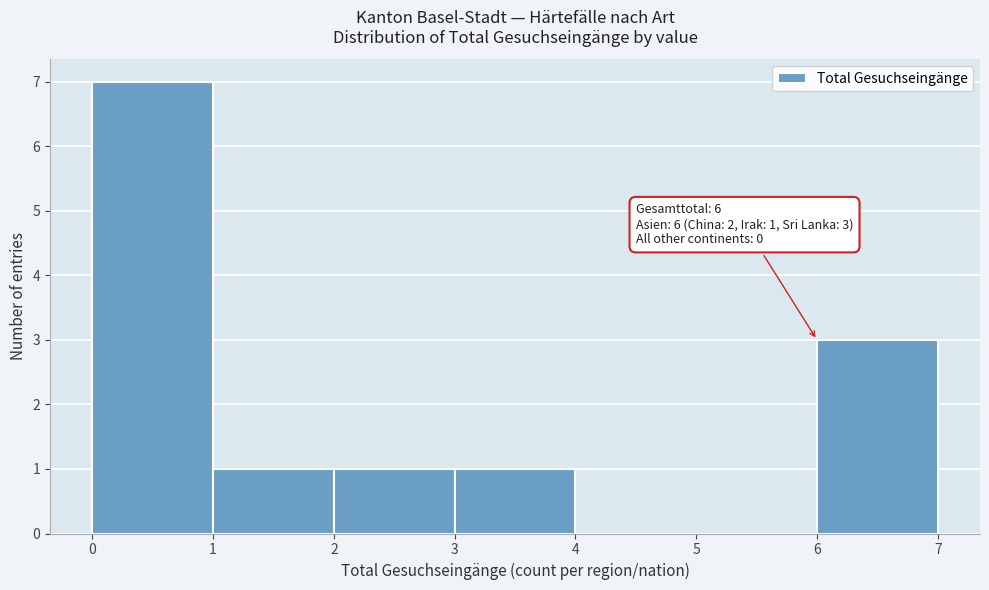

Over which range of the x-axis is the bar tallest?

0 to 1